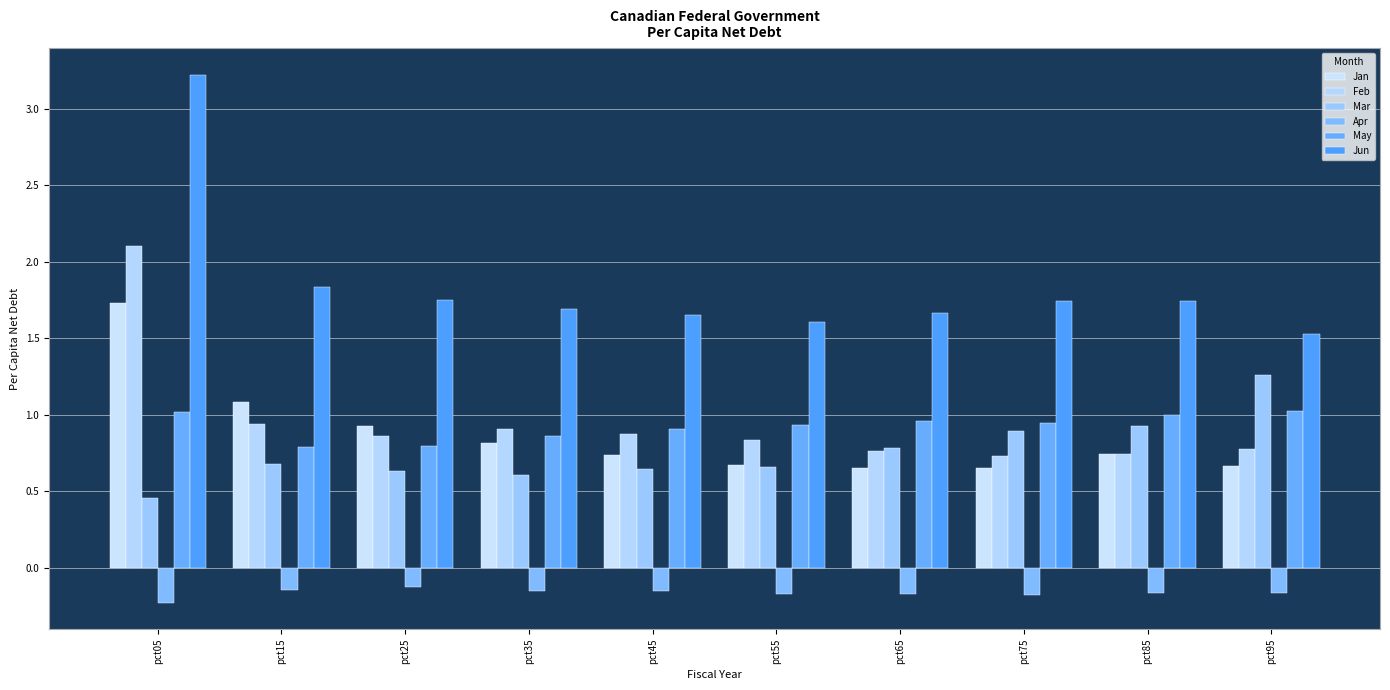

Reading left to right, what are all the values shown in this chart?

Jan: 1.7	1.1	0.9	0.8	0.7	0.7	0.7	0.7	0.7	0.7
Feb: 2.1	0.9	0.9	0.9	0.9	0.8	0.8	0.7	0.7	0.8
Mar: 0.5	0.7	0.6	0.6	0.6	0.7	0.8	0.9	0.9	1.3
Apr: -0.2	-0.1	-0.1	-0.1	-0.1	-0.2	-0.2	-0.2	-0.2	-0.2
May: 1.0	0.8	0.8	0.9	0.9	0.9	1.0	0.9	1.0	1.0
Jun: 3.2	1.8	1.8	1.7	1.7	1.6	1.7	1.7	1.7	1.5